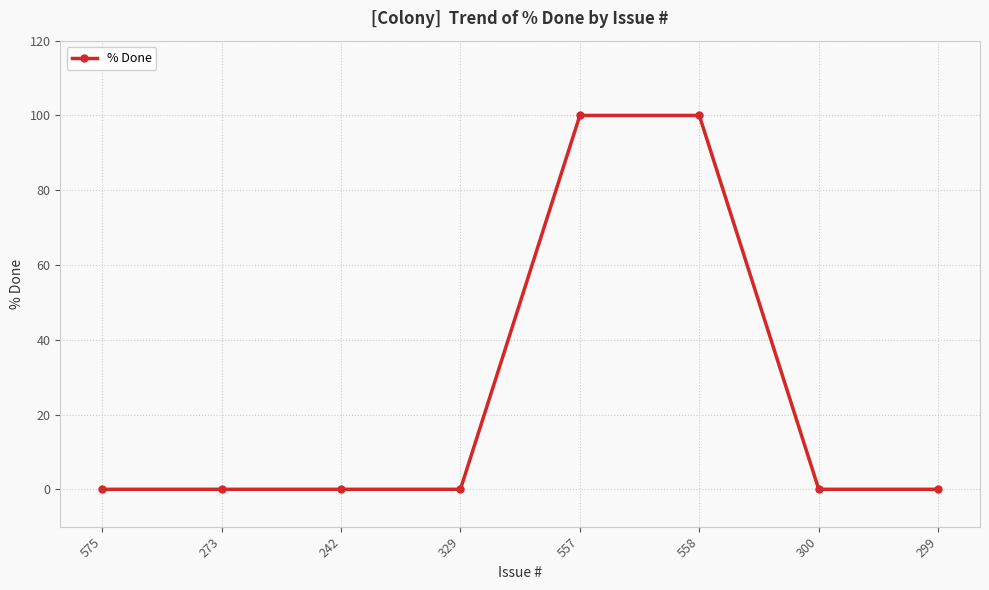

Reading right to left, what are all the values shown in this chart?

0	0	100	100	0	0	0	0